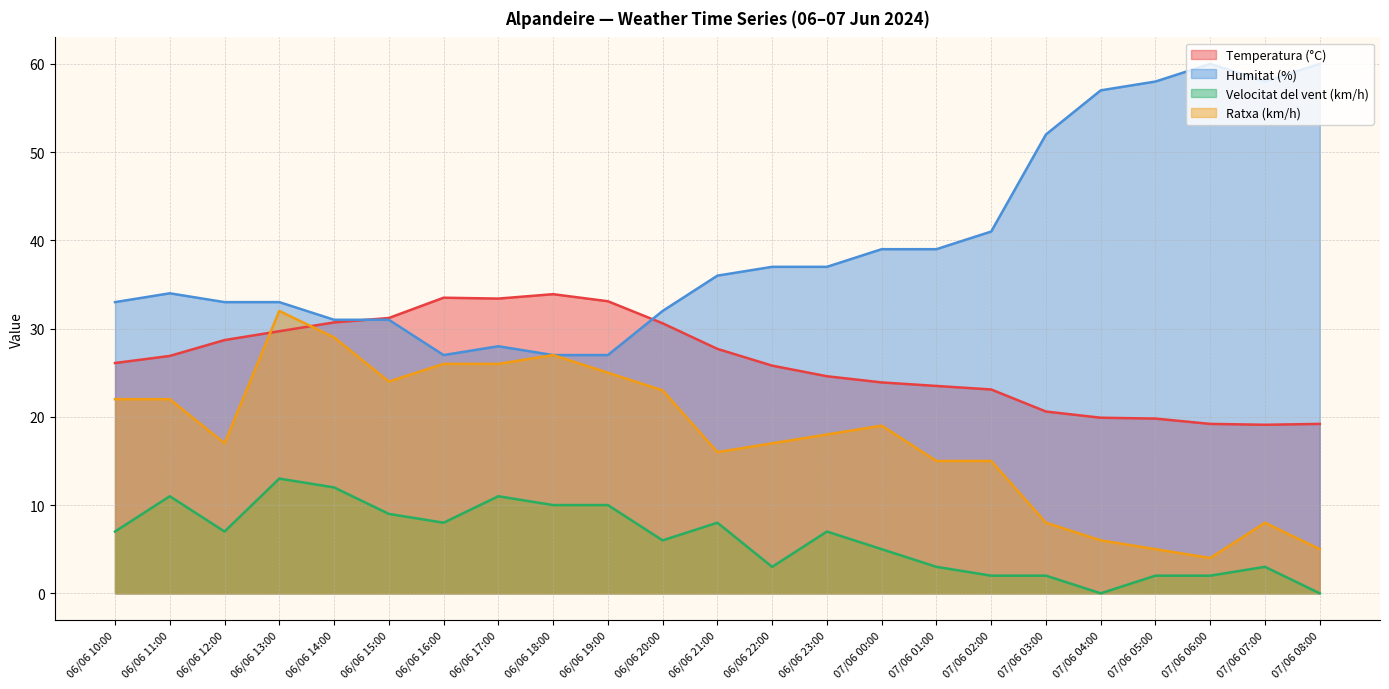

Rank the series at 07/06 00:00 from lowest to highest value.

Velocitat del vent (km/h), Ratxa (km/h), Temperatura (°C), Humitat (%)